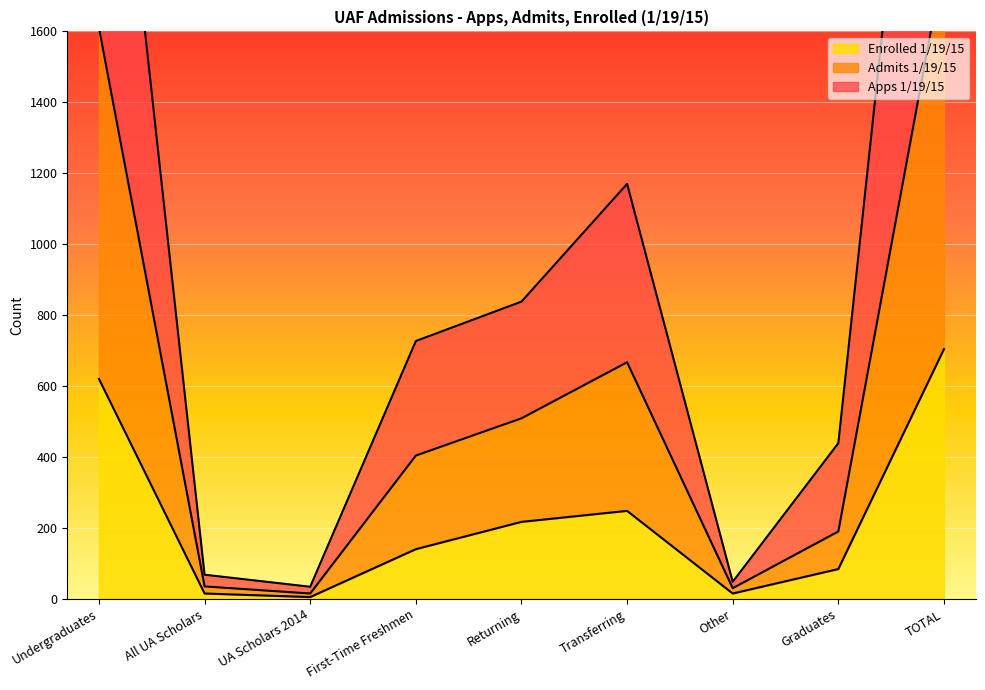

True or false: Enrolled 1/19/15 and Admits 1/19/15 intersect in this chart.

False